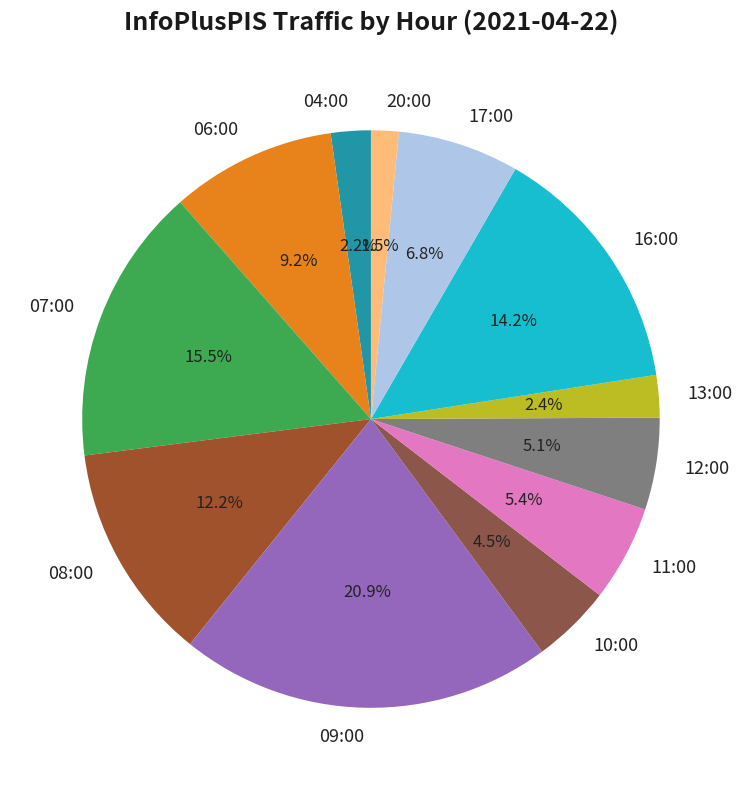

Combined, do 07:00 and 06:00 account for over 50%?

No